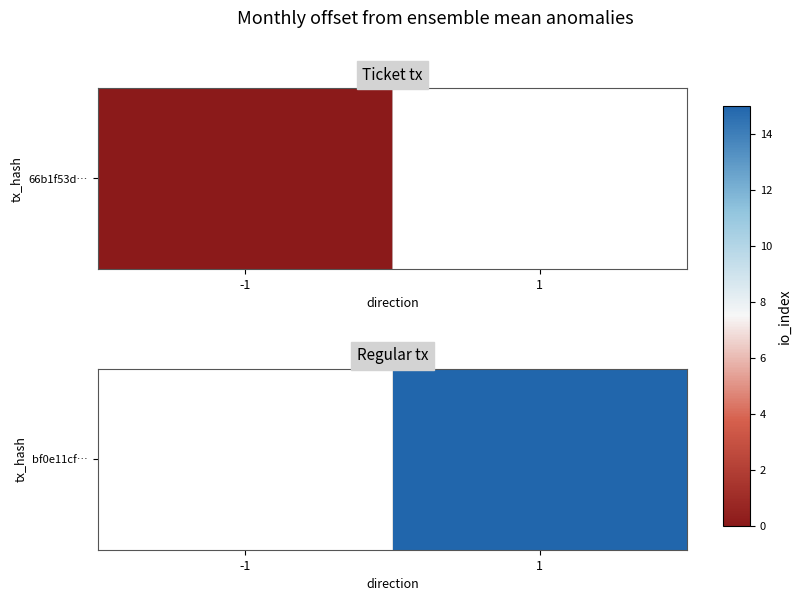

The value at -1 is nan. True or false?

False